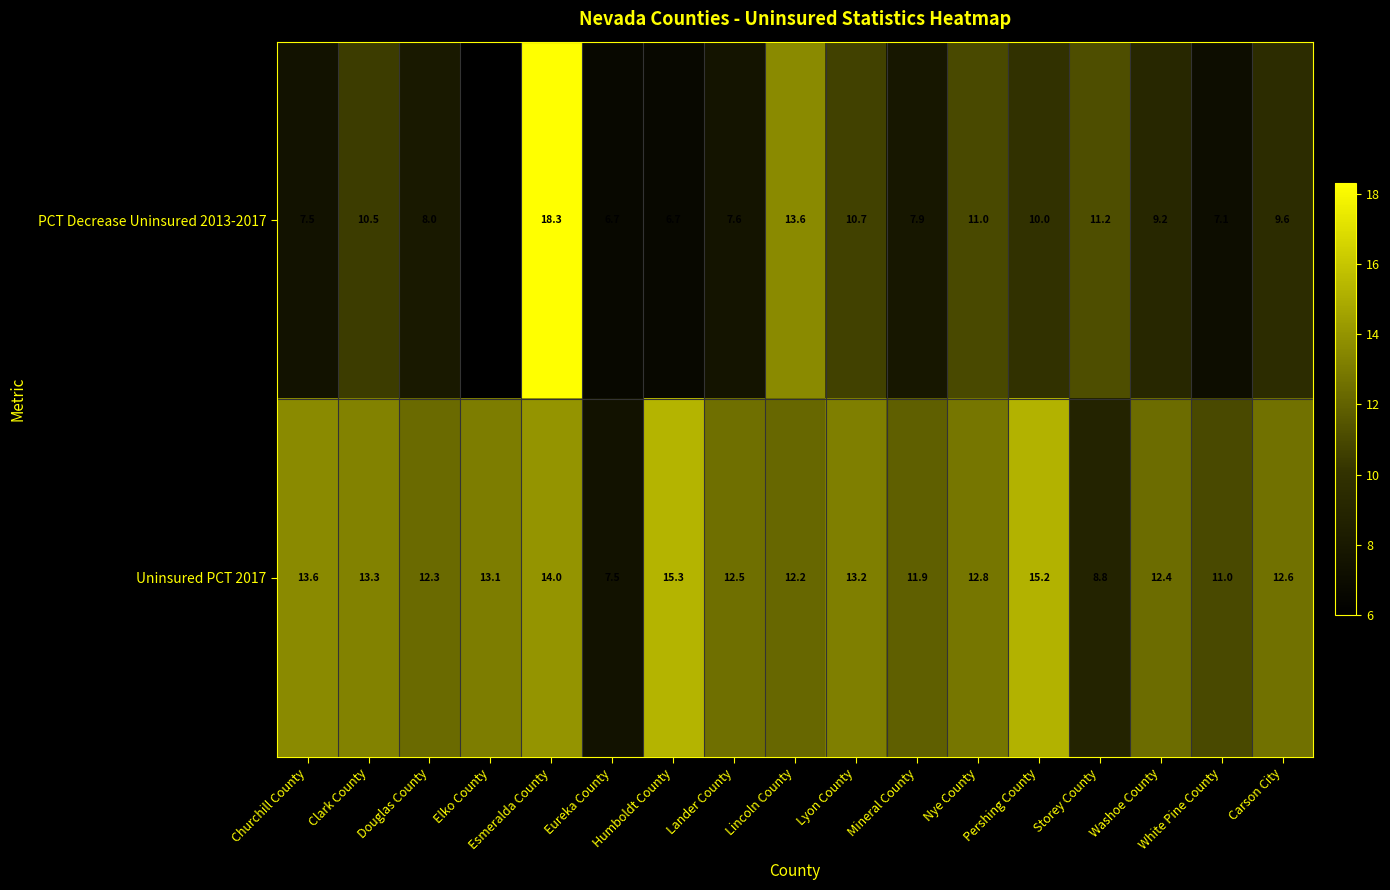

Which series has the widest spread of values?

PCT Decrease Uninsured 2013-2017